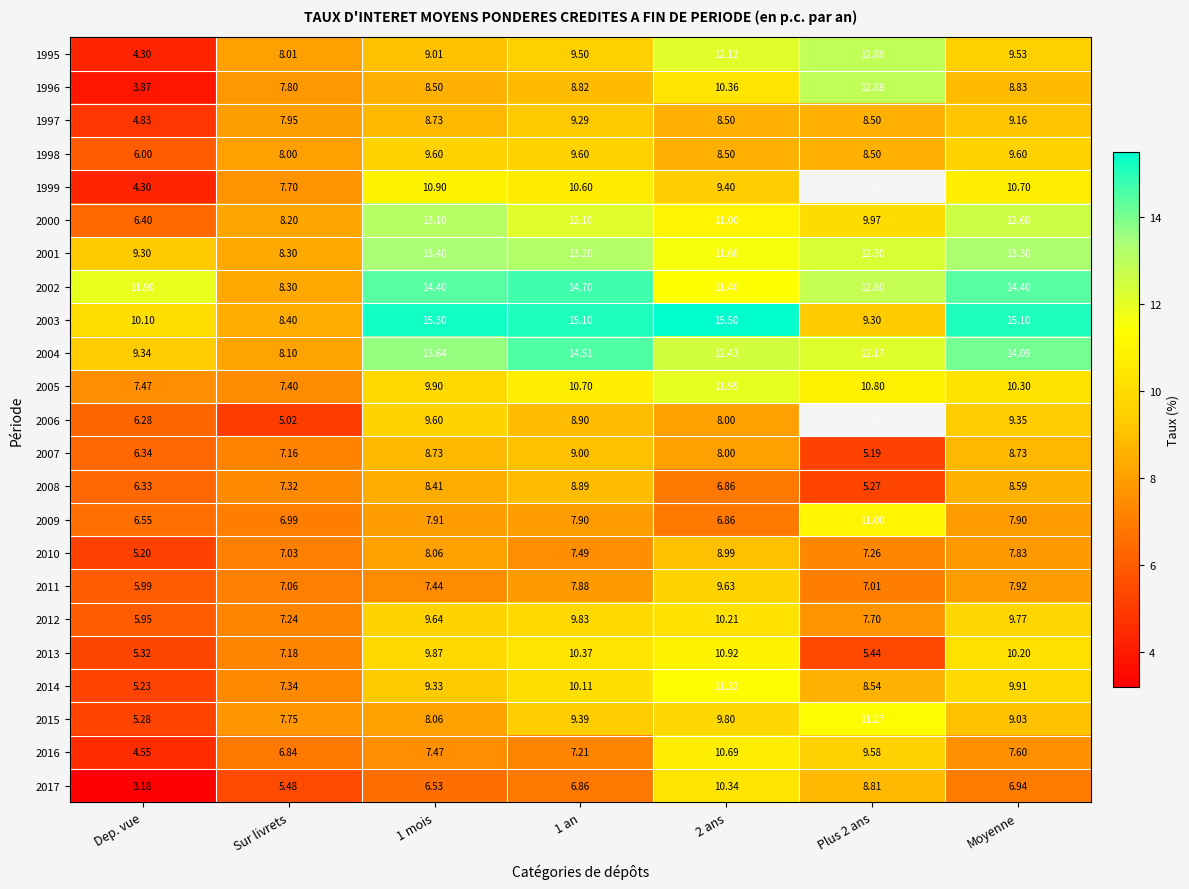

What is the sum of the 2010 values at Sur livrets and Plus 2 ans?

14.3